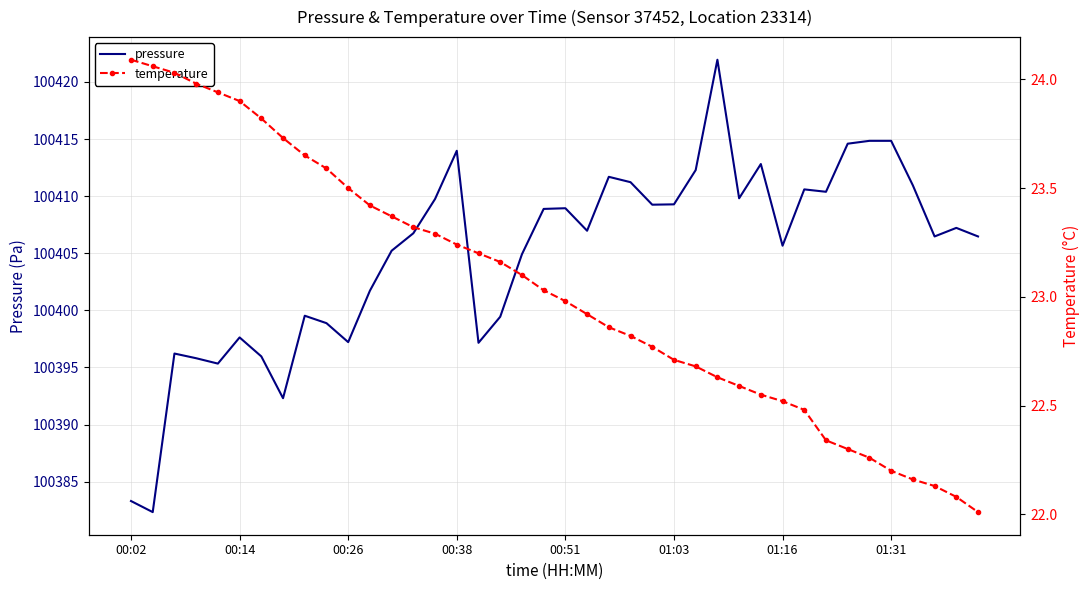

What are all the series names shown in the legend?

pressure, temperature